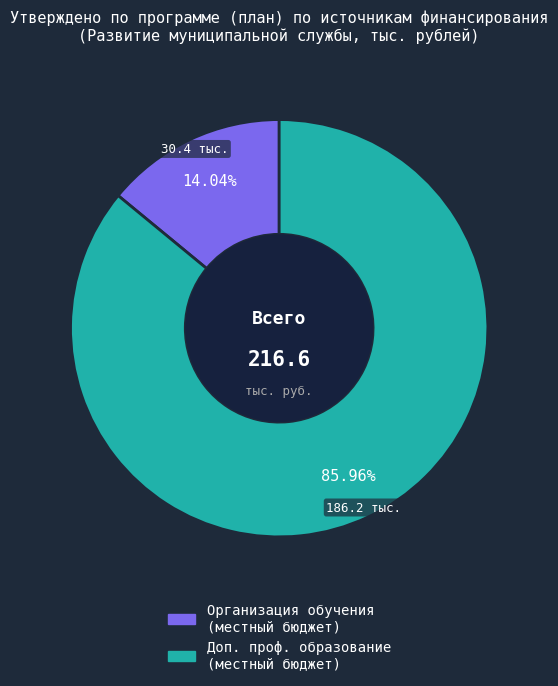

Is there any slice that represents more than half of the pie?

Yes